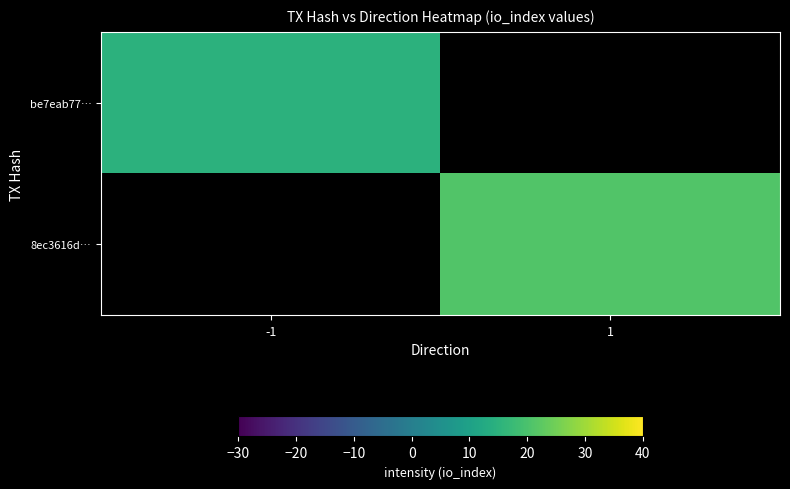

At which label is be7eab77… closest to 15?

-1